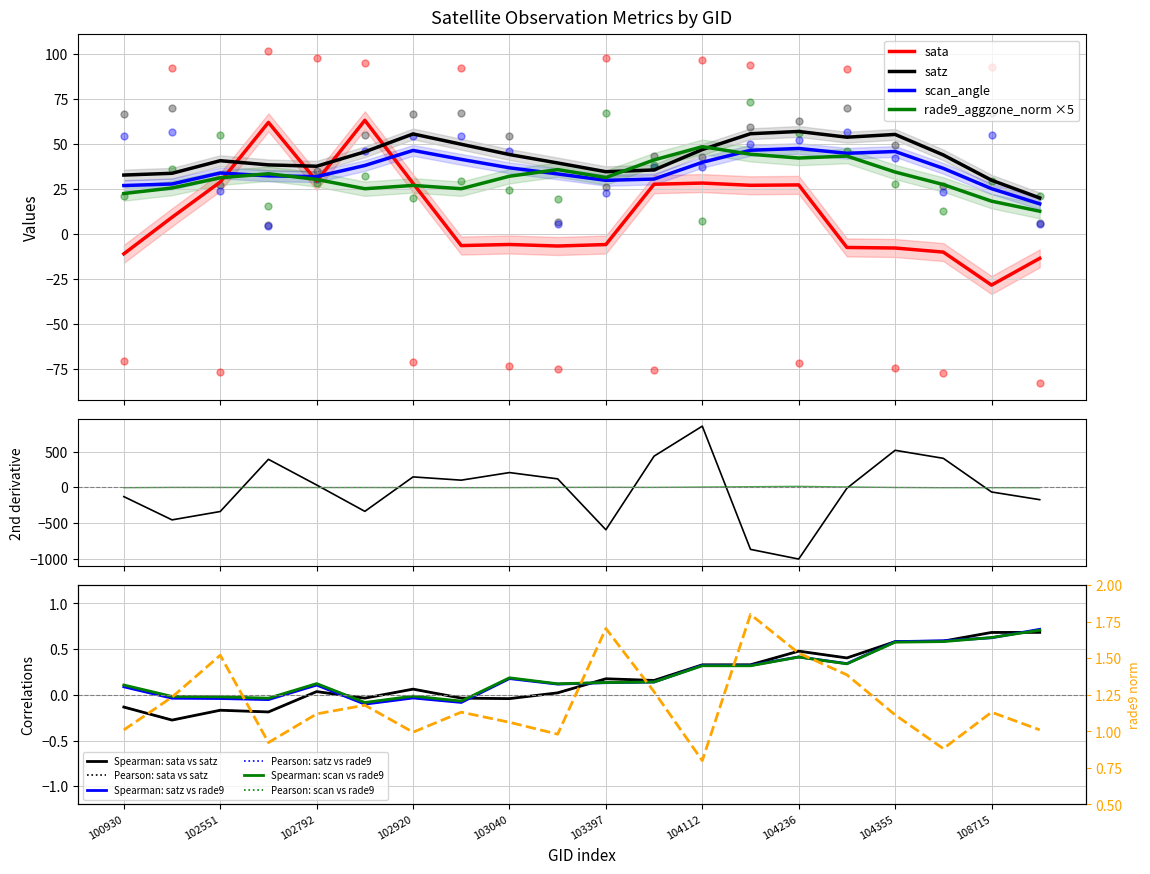

Which series has the widest spread of Y values?

sata